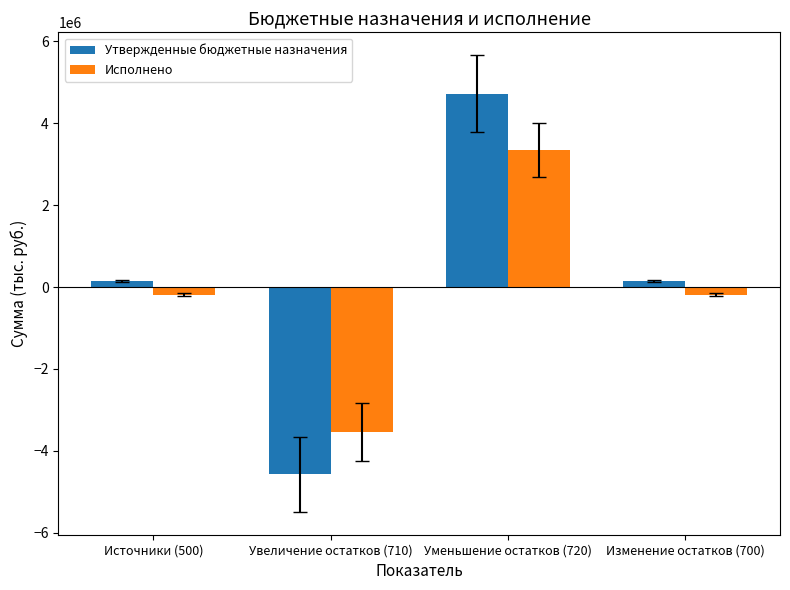

Rank the series at Изменение остатков (700) from highest to lowest value.

Утвержденные бюджетные назначения, Исполнено